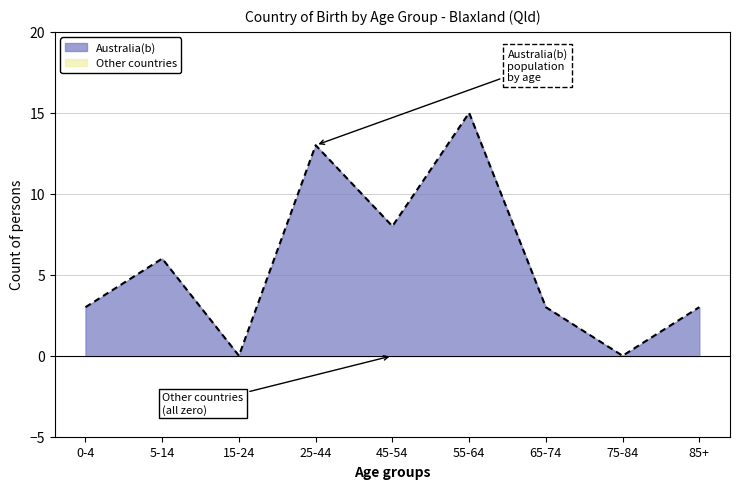

Count the values in the range 3 to 8.

5